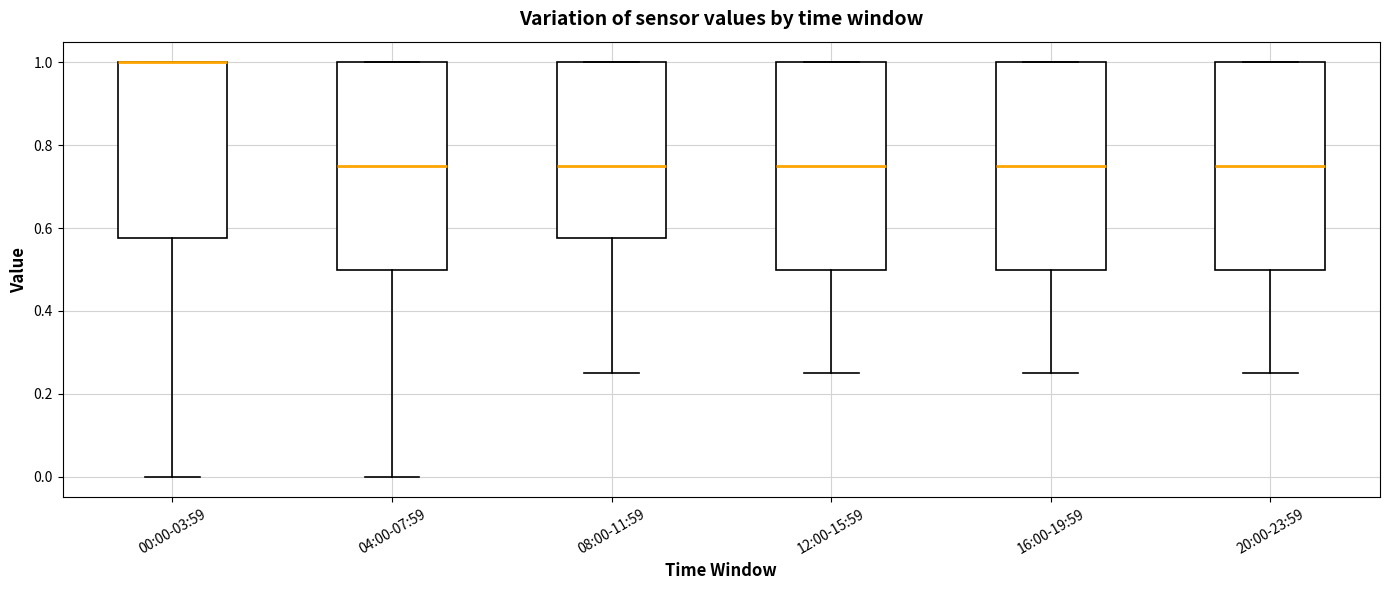

Reading left to right, transcribe this box plot: for each box, give where its median line is, the range the box spans, and where its two whiskers end, as read against the y-axis. The values are not printed on the chart, so give them approximately, as read against the axis.

00:00-03:59: median 1.00 (drawn on the box's upper edge), box 0.58 to 1.00, whiskers 0.00 to 1.00
04:00-07:59: median 0.76, box 0.50 to 1.00, whiskers 0.00 to 1.00
08:00-11:59: median 0.76, box 0.58 to 1.00, whiskers 0.26 to 1.00
12:00-15:59: median 0.76, box 0.50 to 1.00, whiskers 0.26 to 1.00
16:00-19:59: median 0.76, box 0.50 to 1.00, whiskers 0.26 to 1.00
20:00-23:59: median 0.76, box 0.50 to 1.00, whiskers 0.26 to 1.00